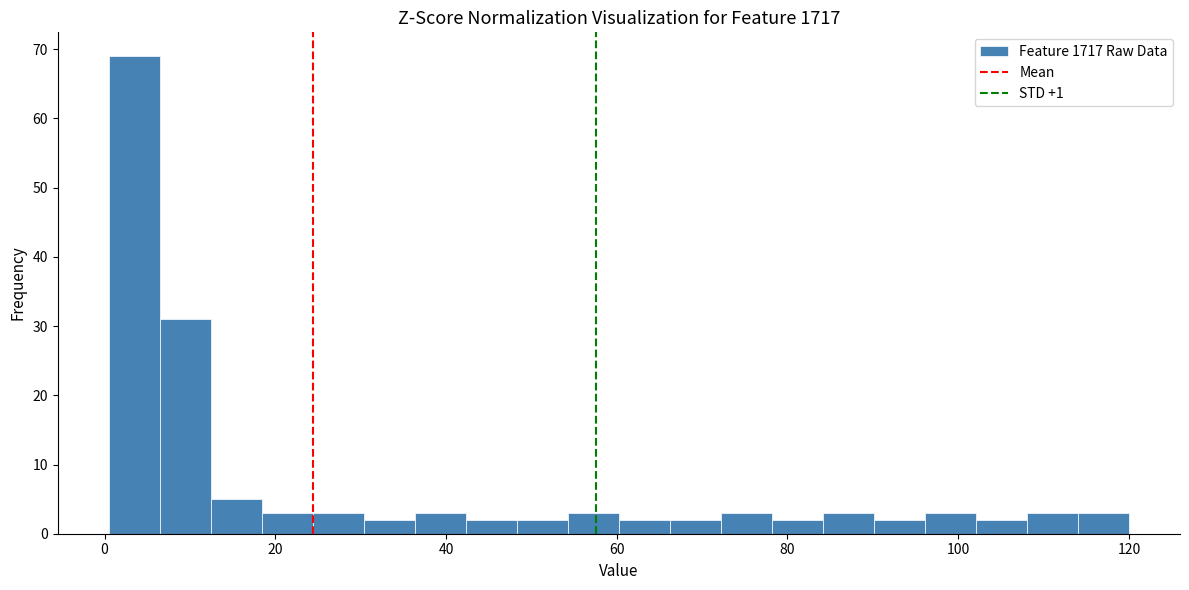

Around what value on the x-axis is the tallest bar? Give the approximate position of its centre, as read against the axis.

4